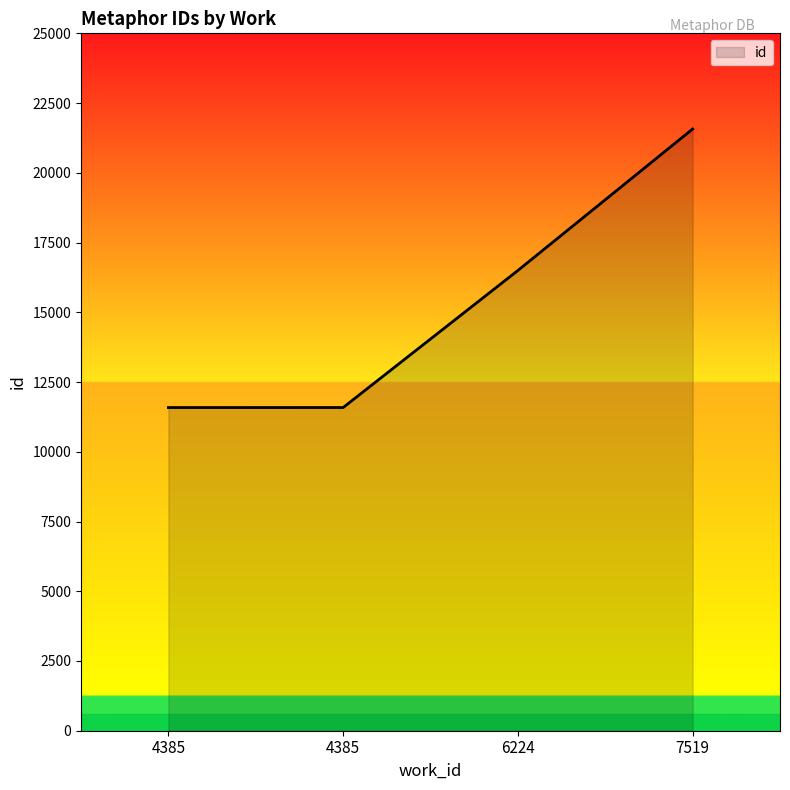

What is the average value?

15310